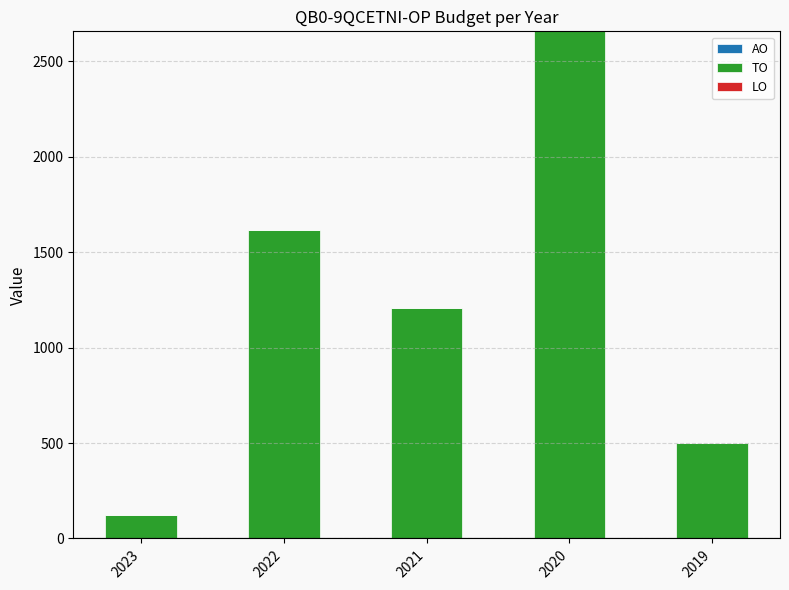

Reading right to left, list all the values displayed in this chart.

2019=500	2020=2657	2021=1206	2022=1618	2023=125